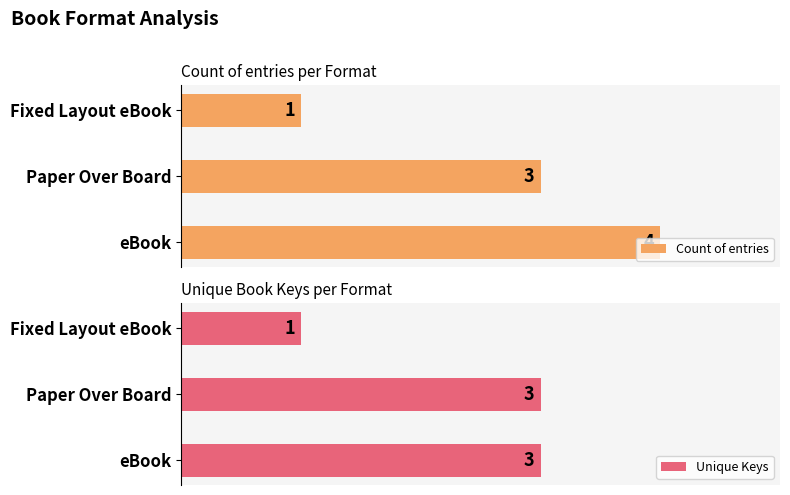

Which series has the largest total across all categories?

Count of entries